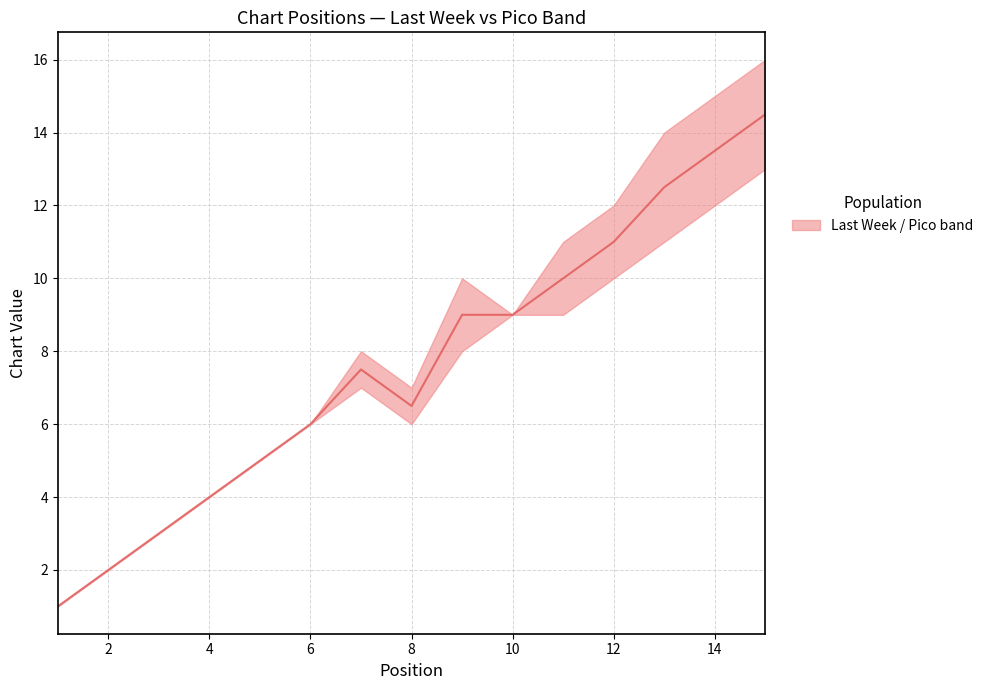

Count the number of values greater than 7.

8